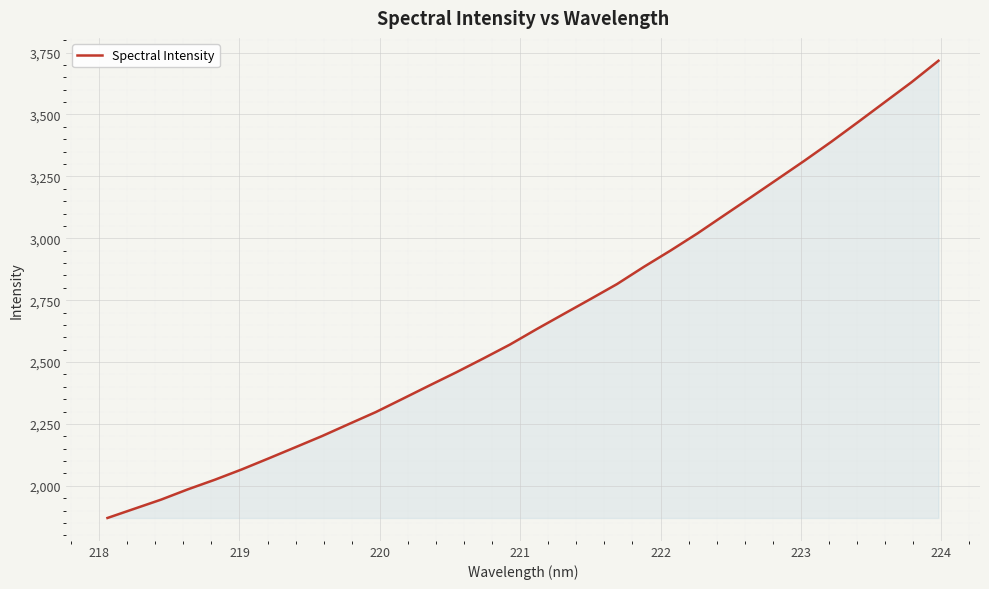

What is the greatest value displayed?

3717.1